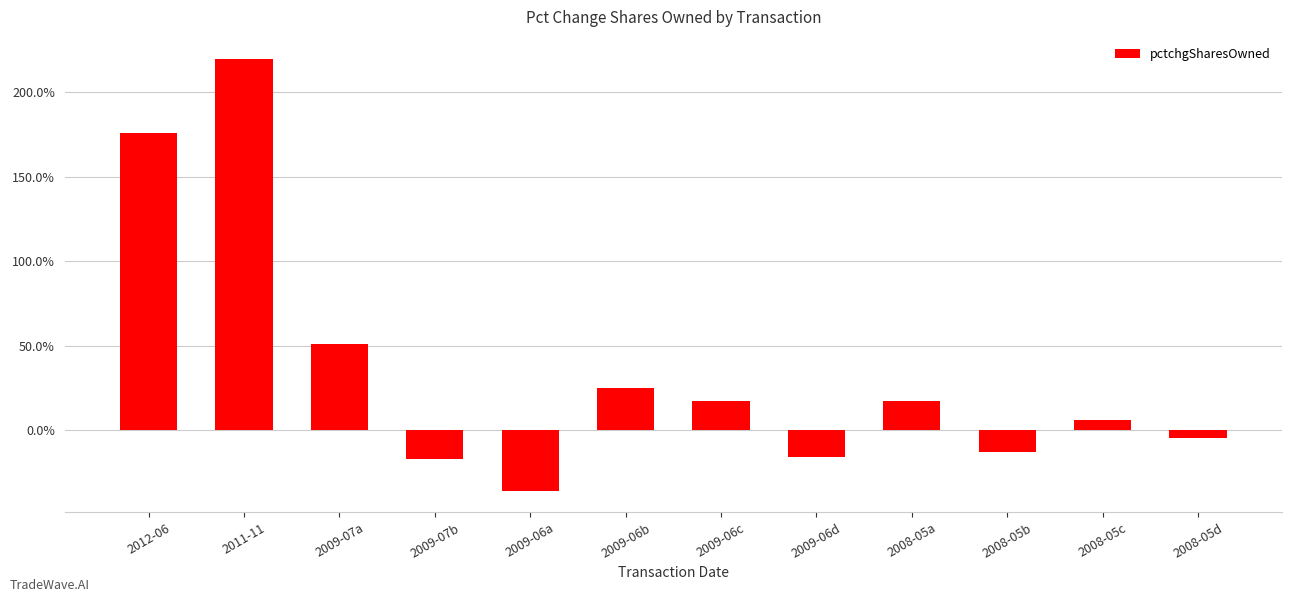

Is it true that the value at 2009-06c is 0.2?

False